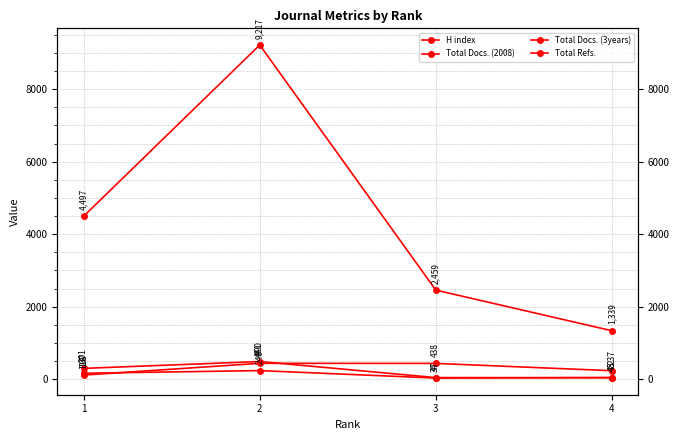

Where is the first local minimum for Total Docs. (2008)?

3